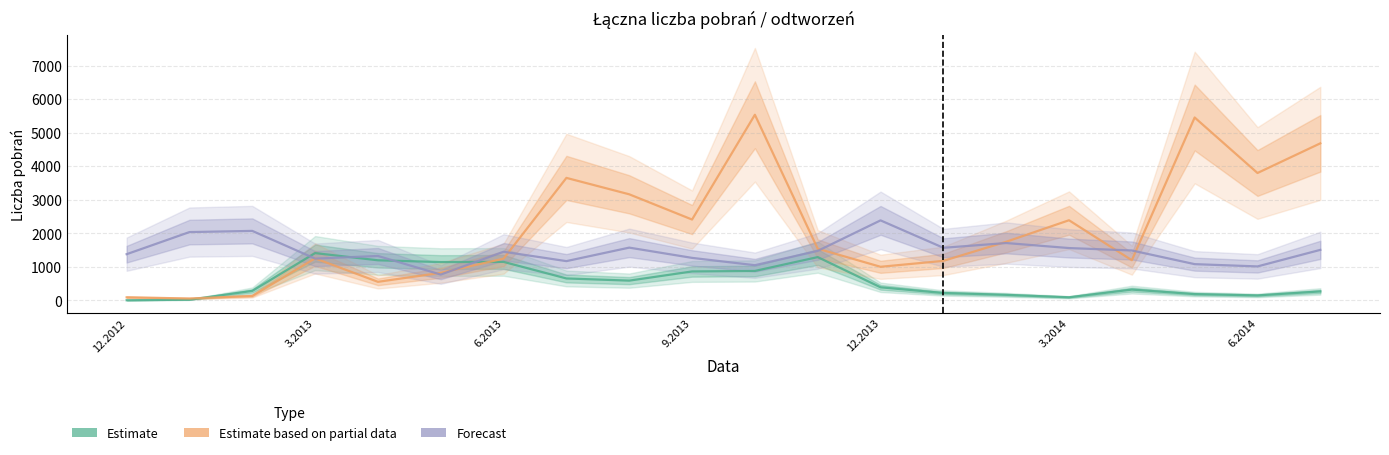

Between 10 and 13, which is larger?

10